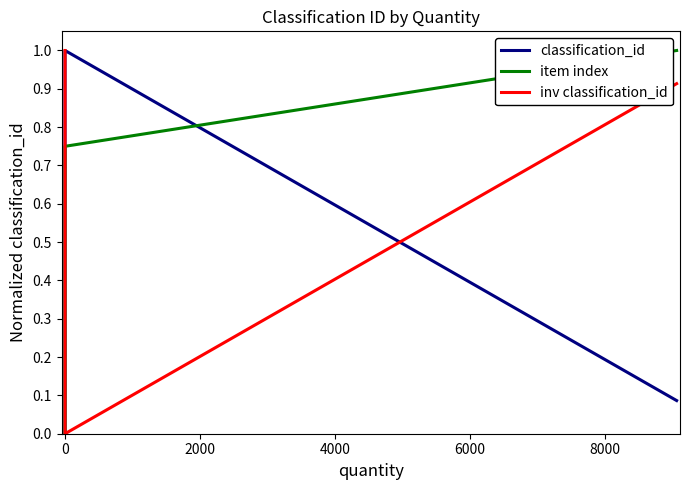

What is the maximum value shown in the chart?

1.0